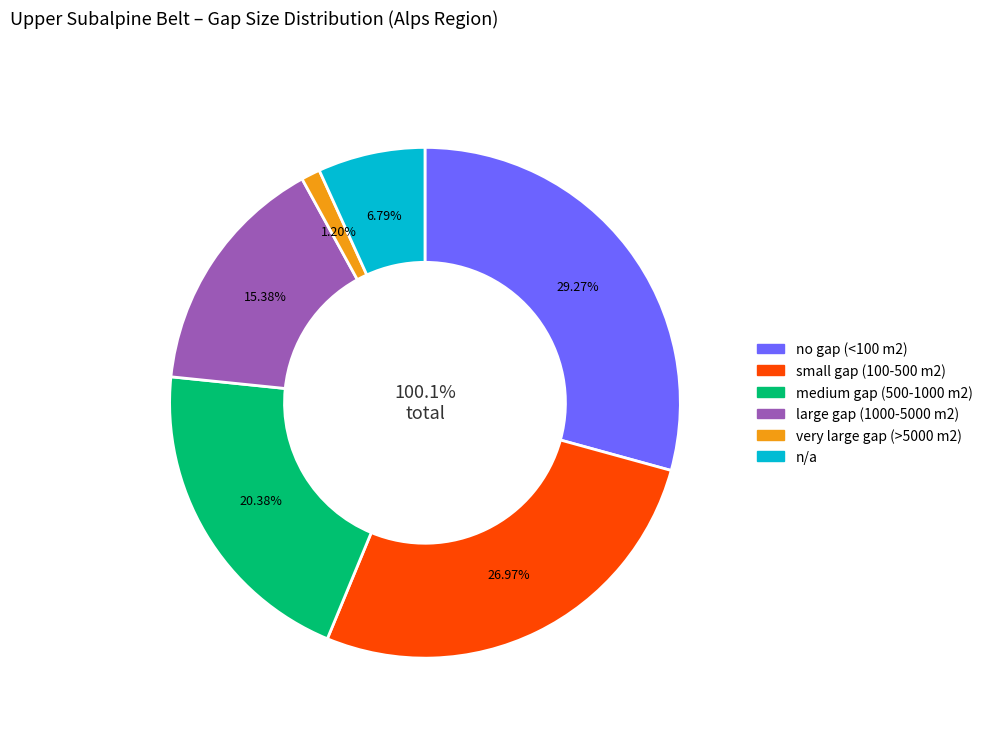

What is the total percentage of very large gap (>5000 m2) and no gap (<100 m2)?

30.5%